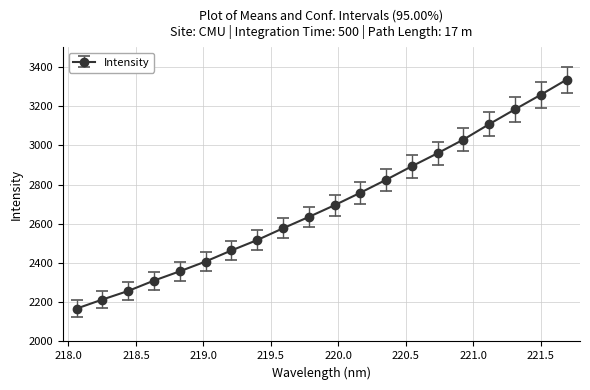

What is the smallest value displayed?

2167.5